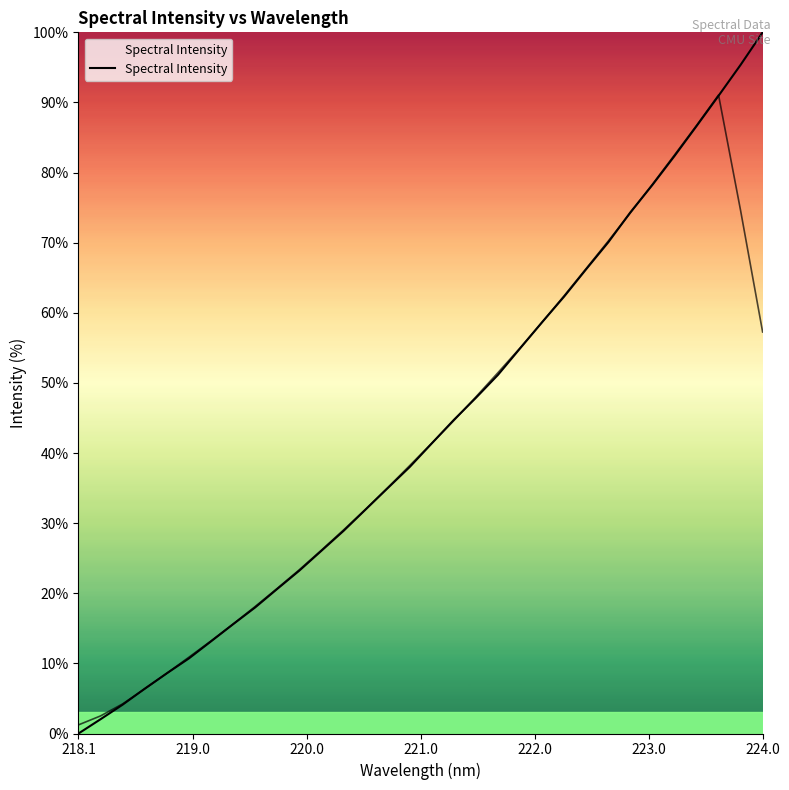

True or false: there are more than 1 points higher than both neighbors.

False